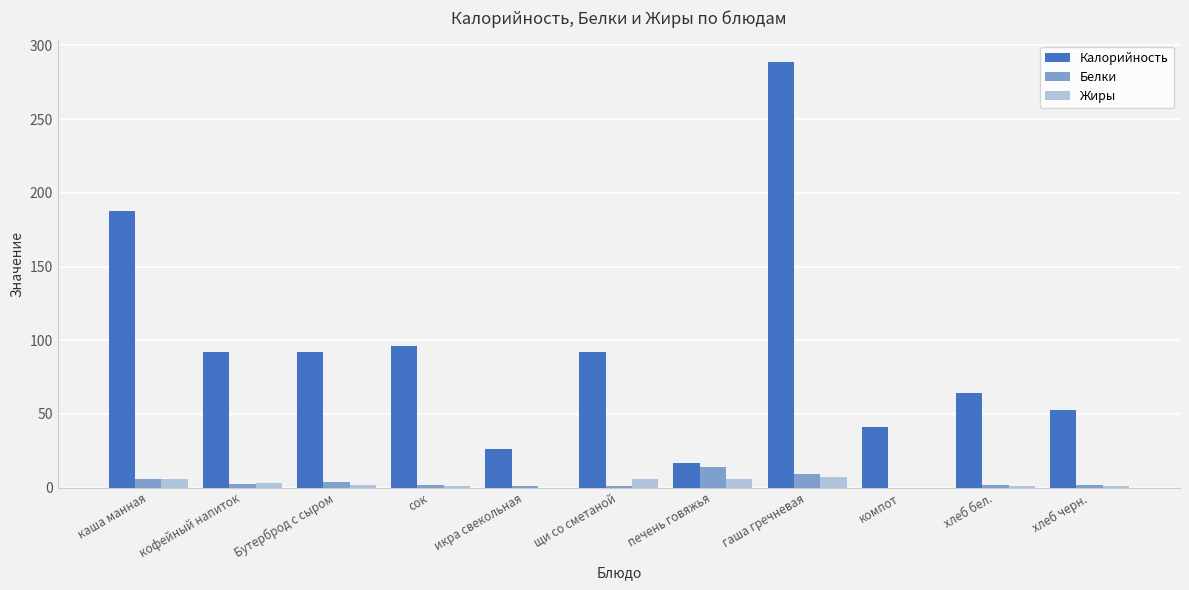

What is the highest value of the Белки series?

14.0